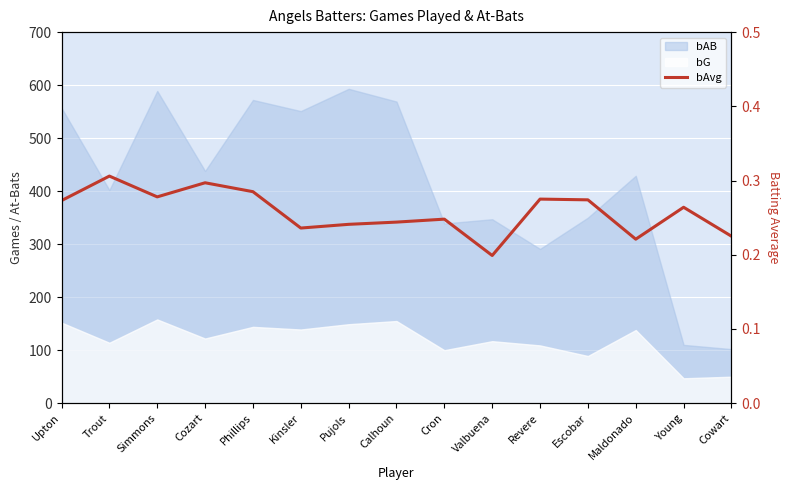

What is the value of the 7th point from the left?

0.2